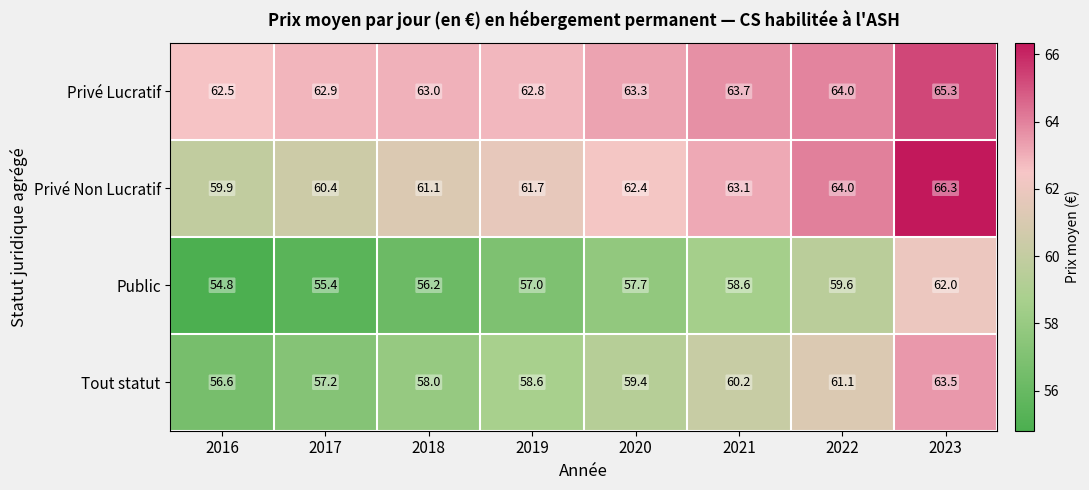

What is the difference between the maximum and minimum values in the Public series?

7.2